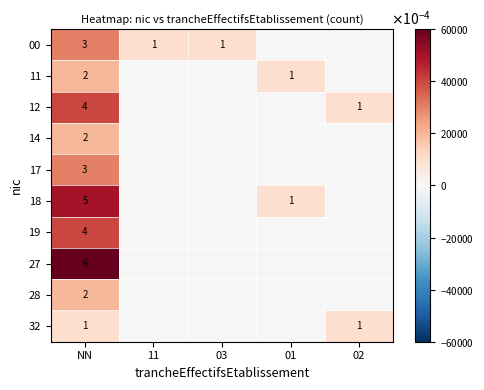

Is the value of 12 at NN greater than the value of 18 at 01?

Yes